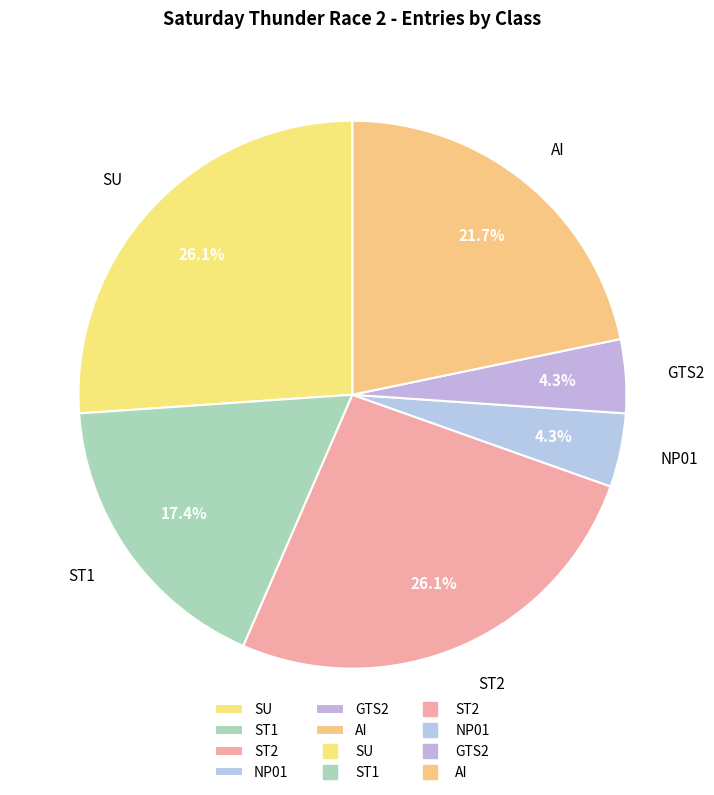

Is there any slice that represents more than half of the pie?

No